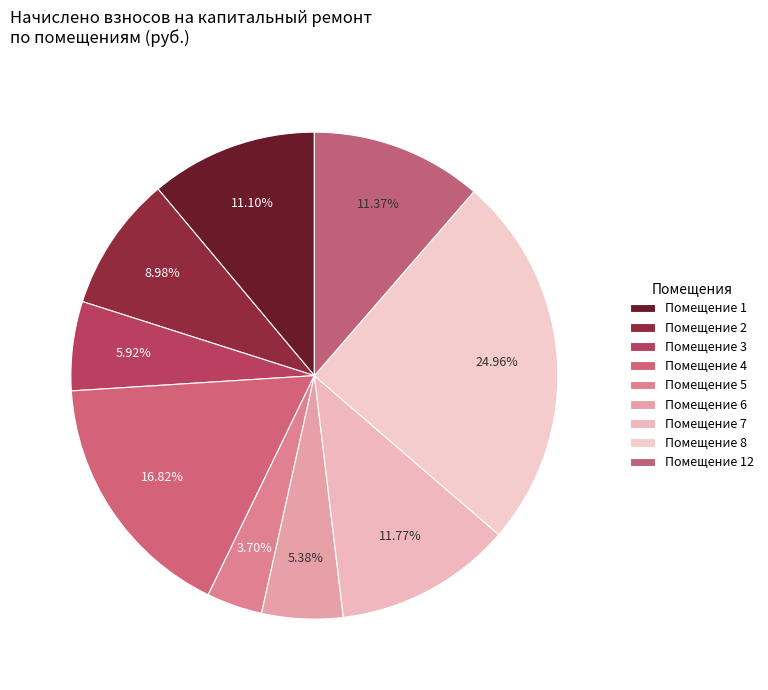

Which category has the biggest portion of the pie?

8